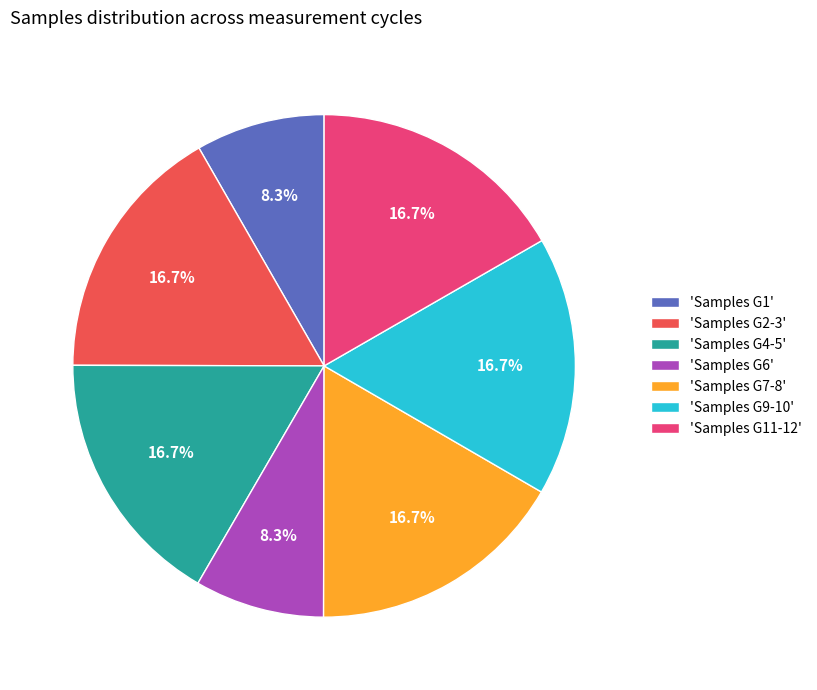

Is the sum of 'Samples G7-8' and 'Samples G9-10' greater than half?

No